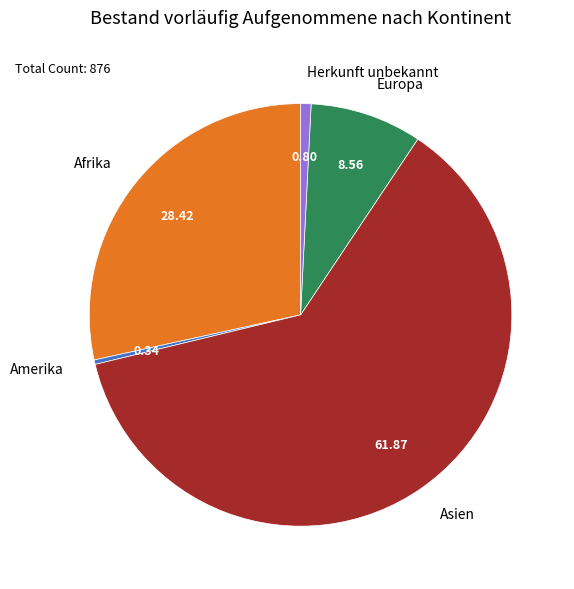

How many segments does this pie chart have?

5